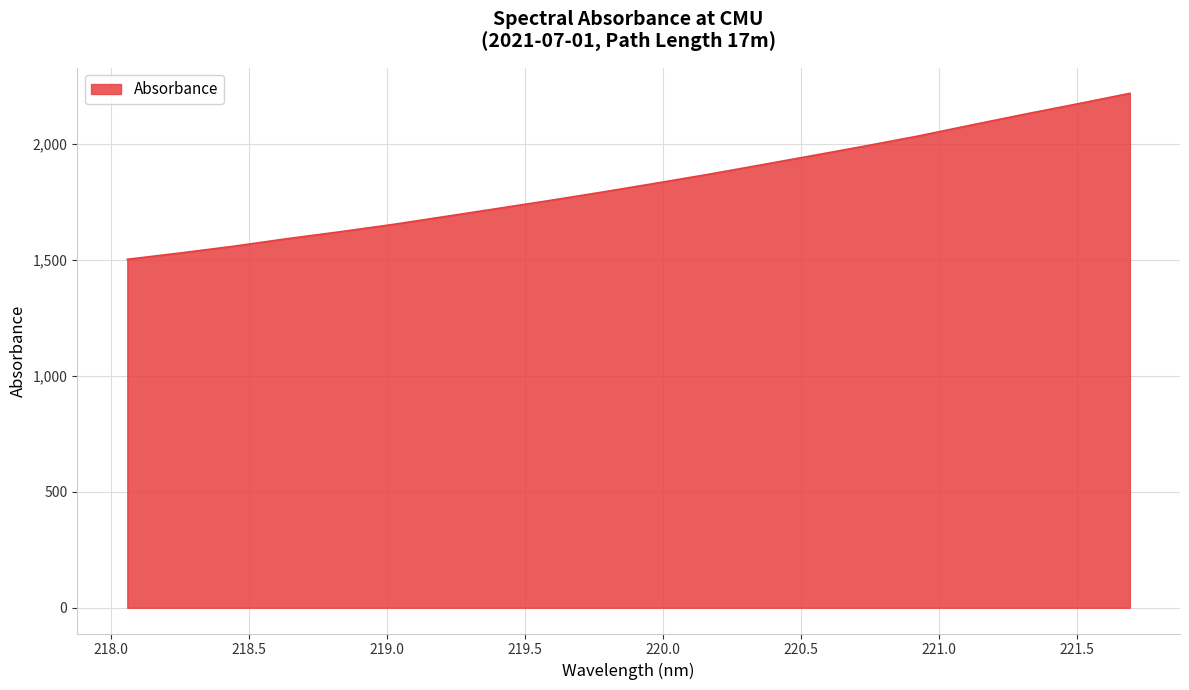

What is the average value?

1830.1